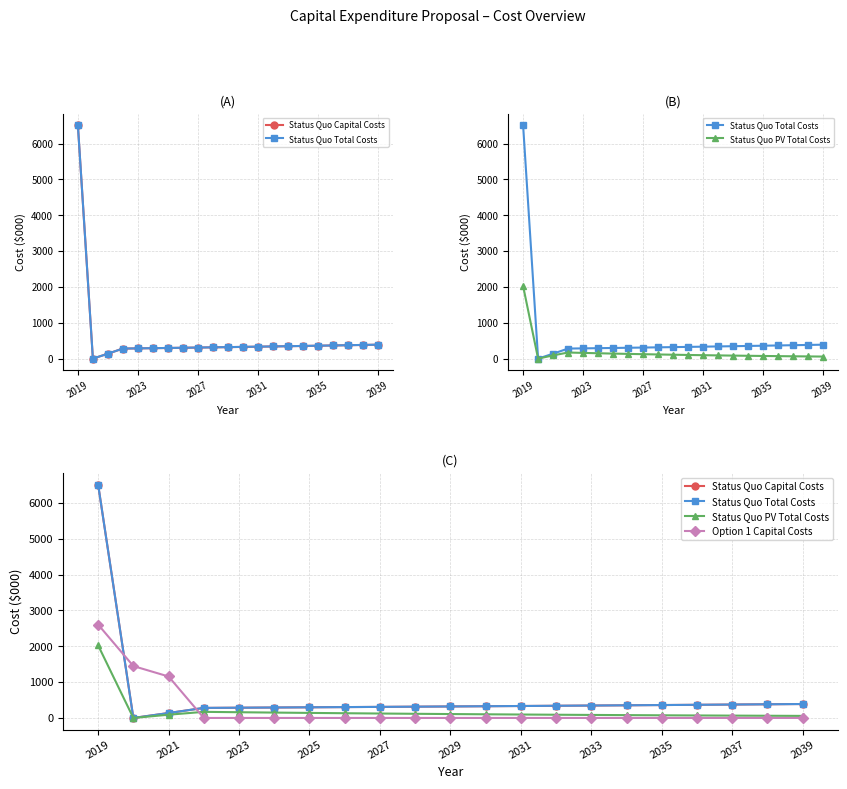

Count the number of categories in the chart.

21